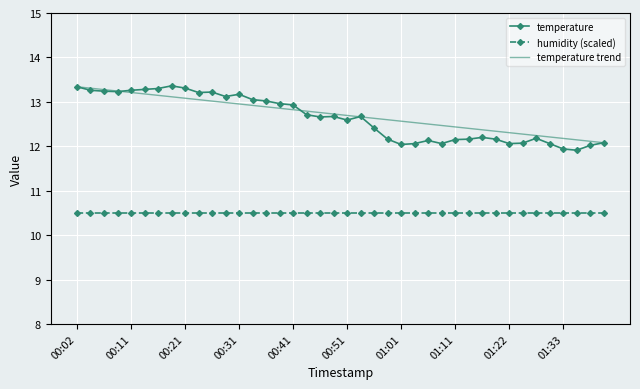

Which series has the widest spread of values?

temperature